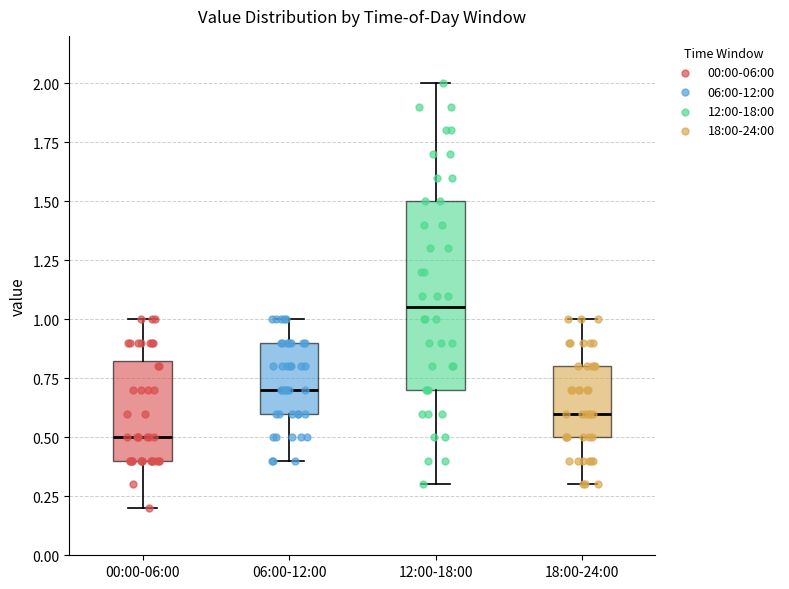

Where does the upper whisker of the box for 18:00-24:00 end on the y-axis? The values are not printed on the chart, so give them approximately, as read against the axis.

1.00